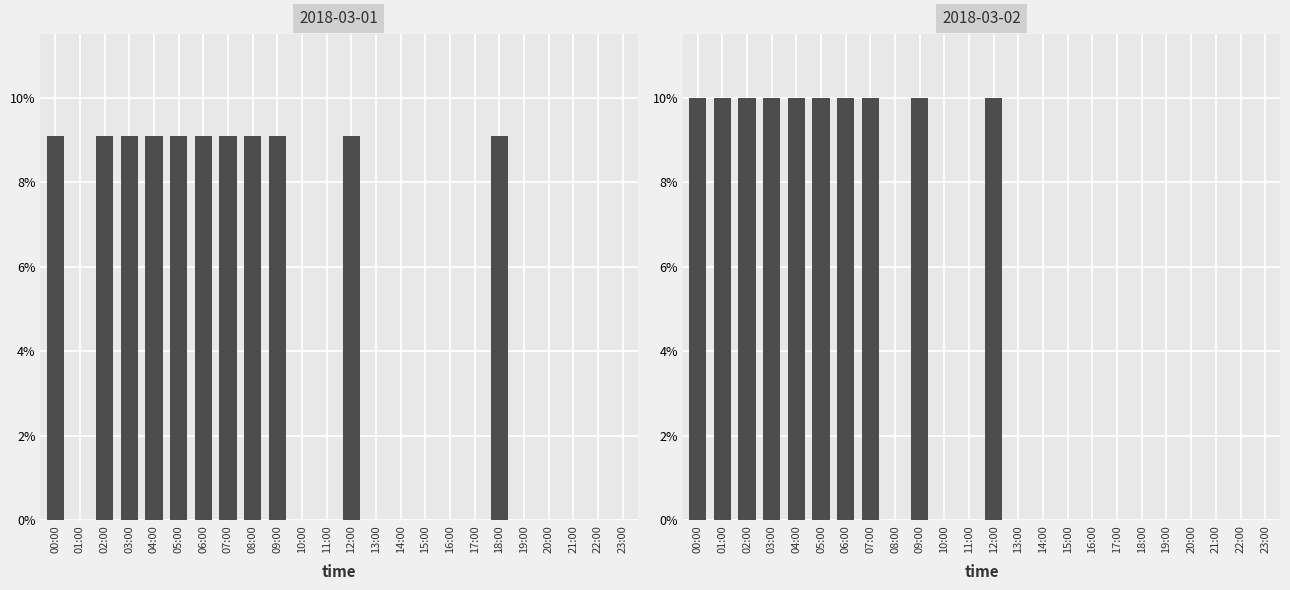

The 2018-03-01 series shows 0.1 at 22:00. True or false?

False